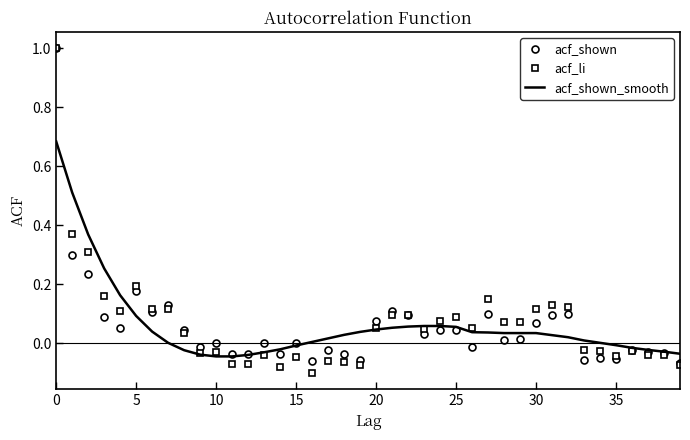

Which series has the largest range (max minus min)?

acf_li